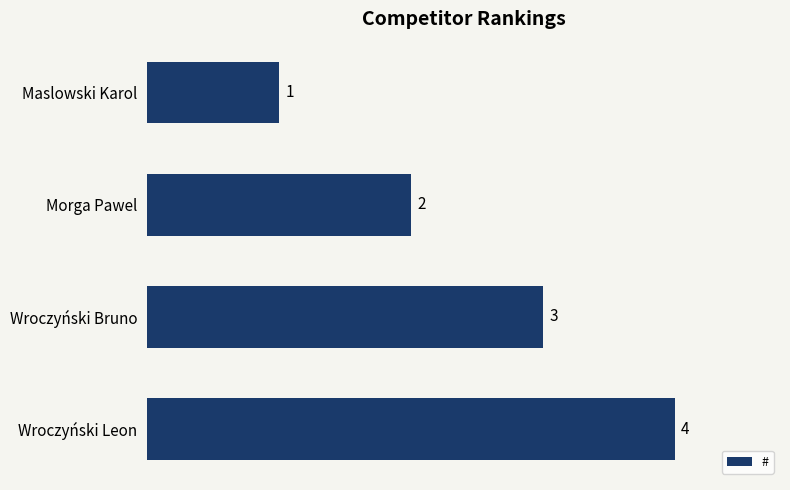

How many data points are less than 3?

2